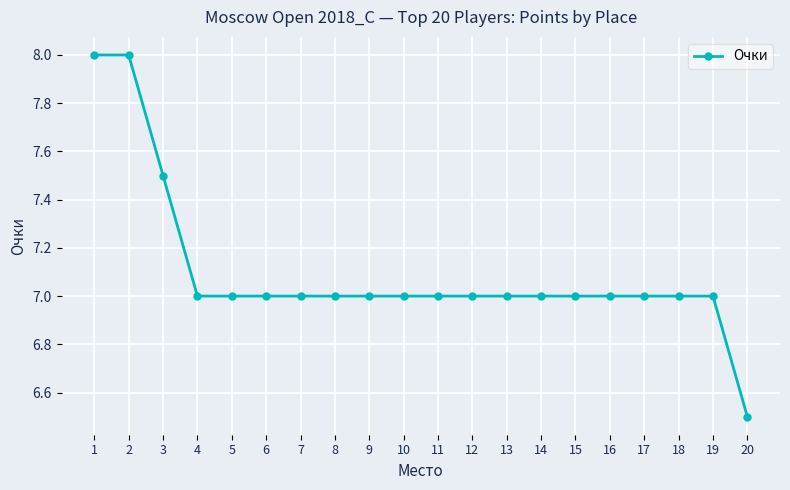

Which label corresponds to the smallest value in the chart?

20